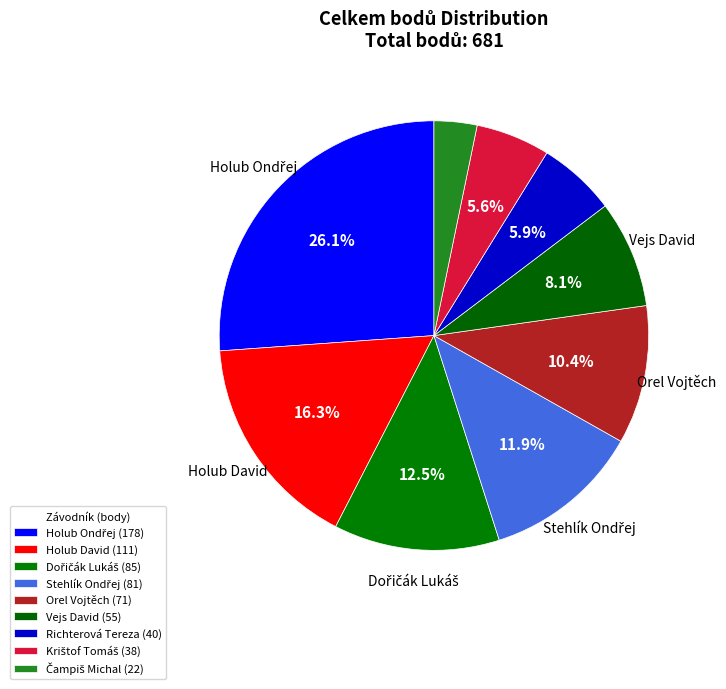

What is the total percentage of Orel Vojtěch and Richterová Tereza?

16.3%